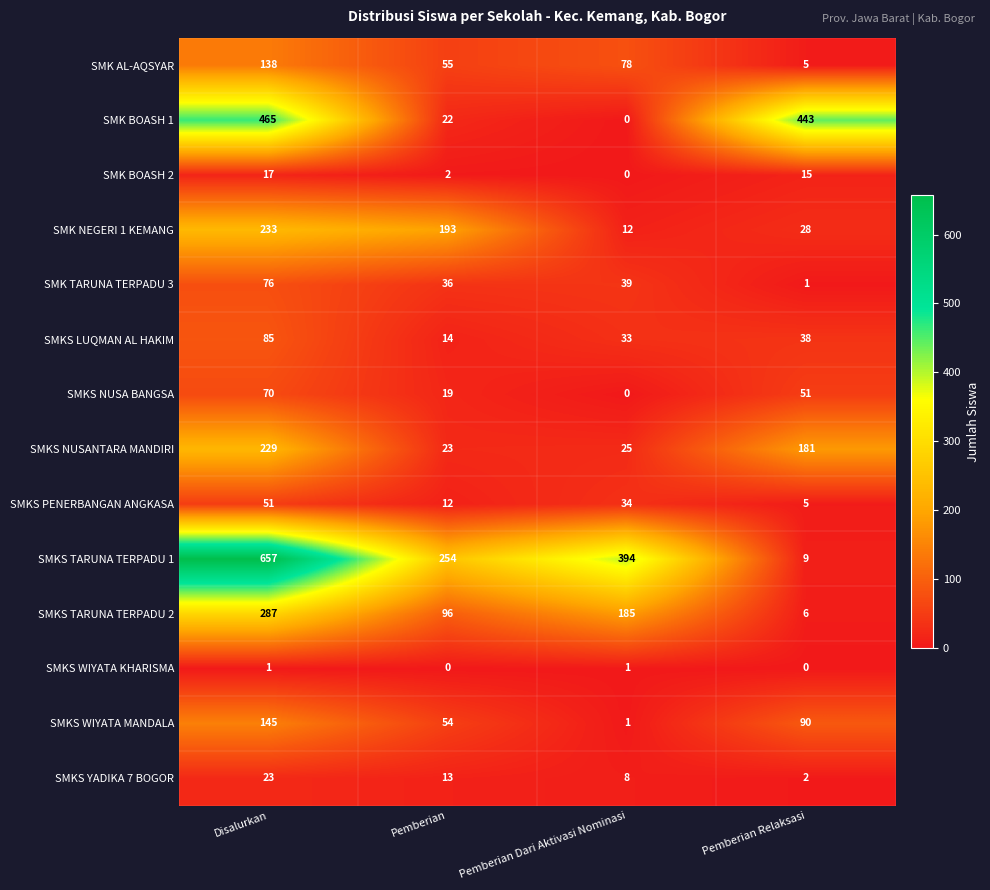

What is the difference between the second highest and second lowest values in the SMK BOASH 2 series?

13